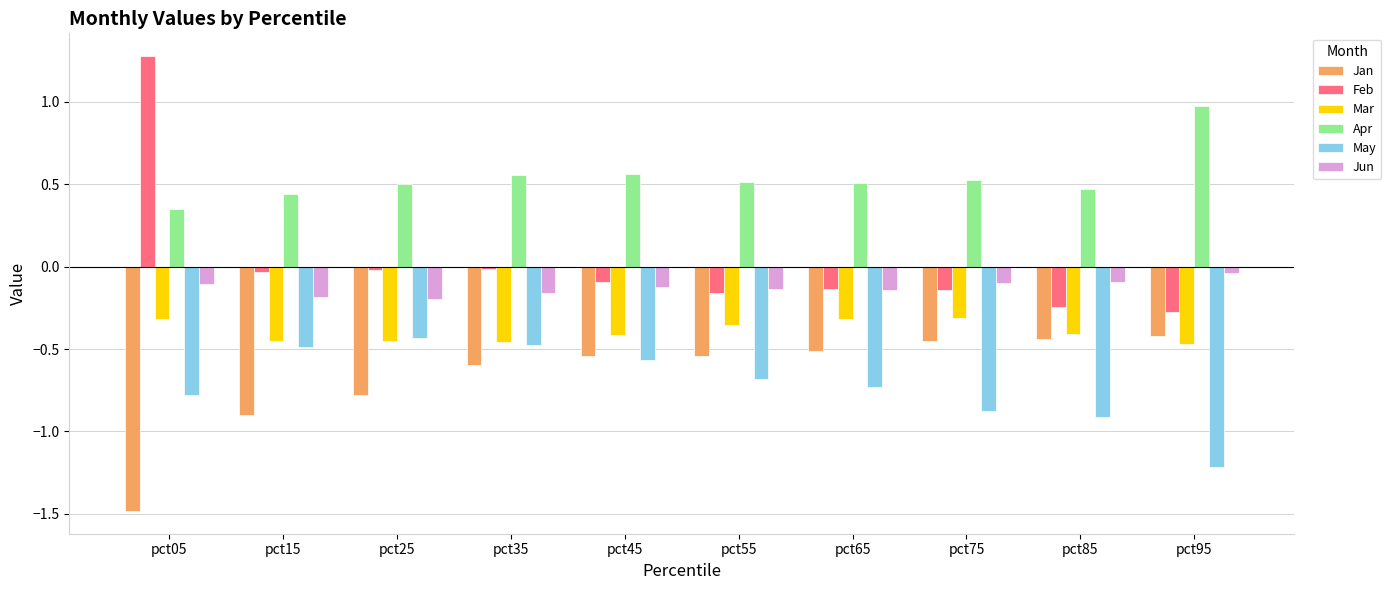

The value of May at pct85 is -0.9. True or false?

True